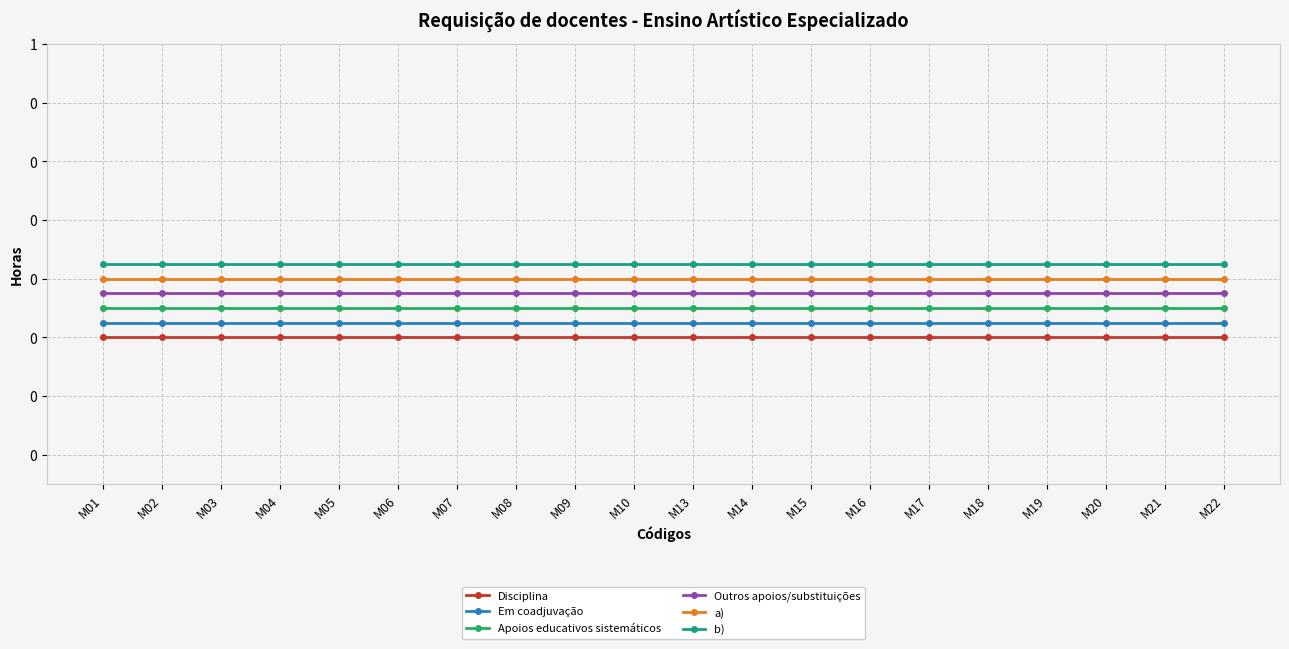

Rank the series by their average value, from highest to lowest.

b), a), Outros apoios/substituições, Apoios educativos sistemáticos, Em coadjuvação, Disciplina